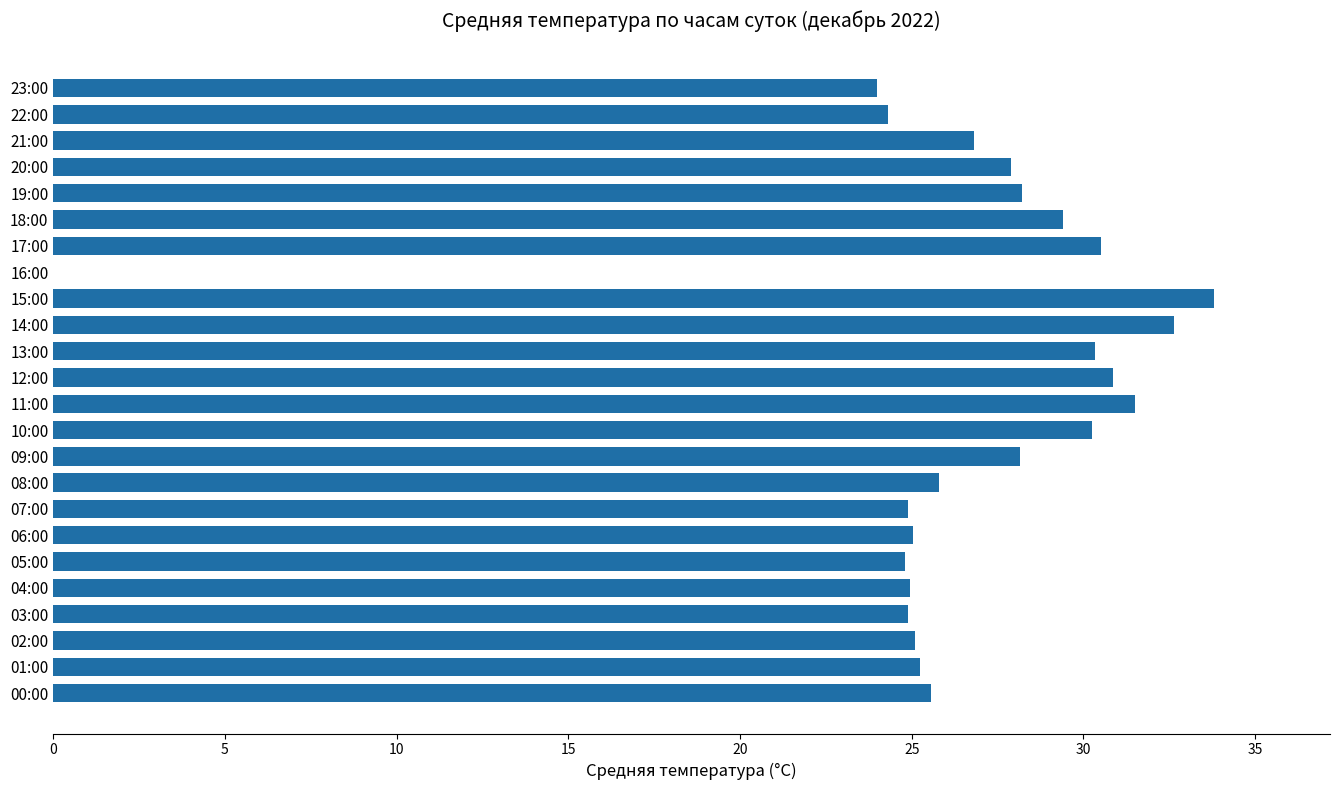

What is the maximum value shown in the chart?

33.8